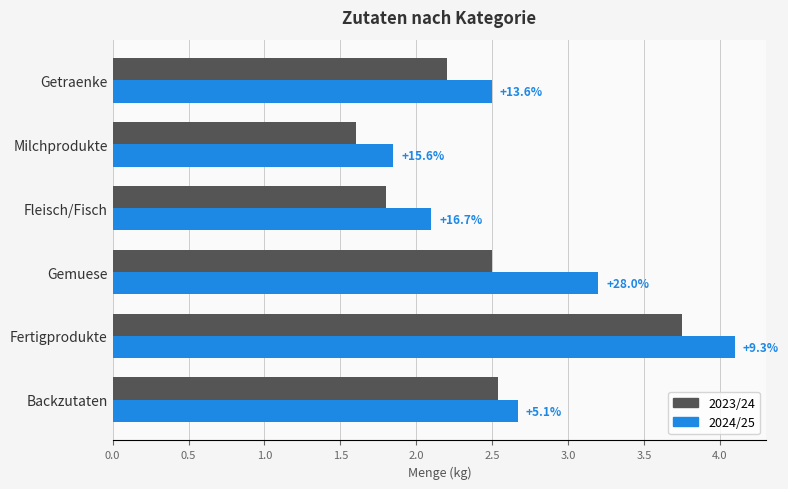

What are all the series names shown in the legend?

2023/24, 2024/25